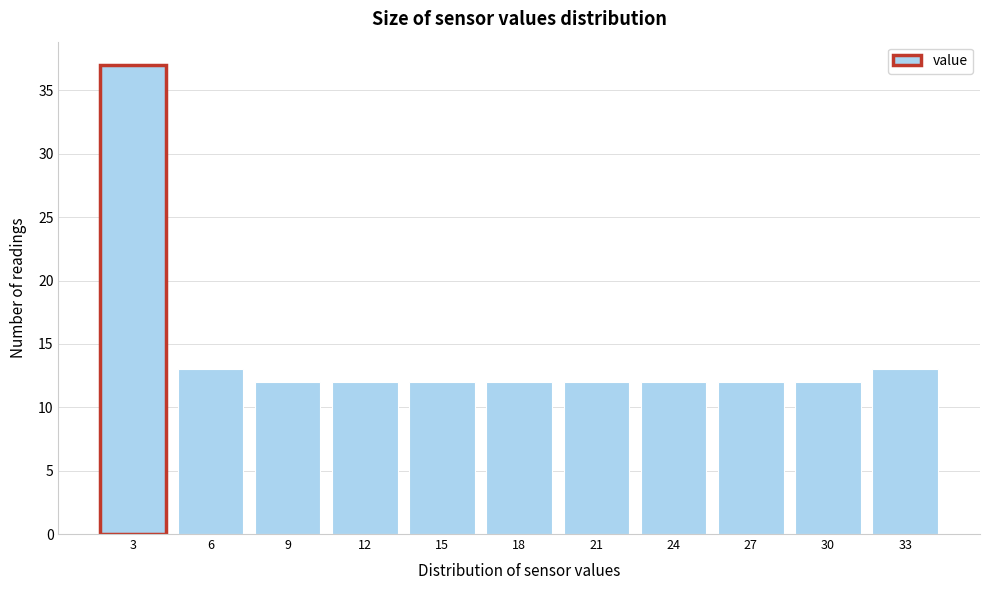

Reading left to right, transcribe all the data shown in this chart.

37	13	12	12	12	12	12	12	12	12	13